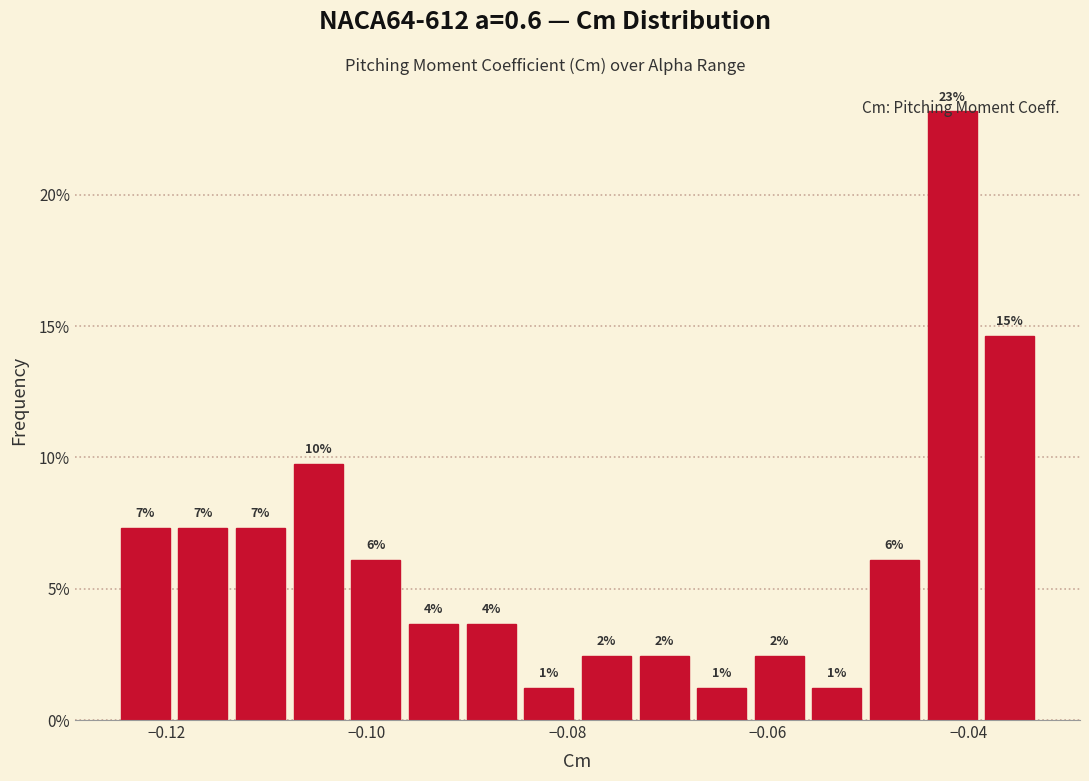

Read against the x-axis, roughly where is the centre of the tallest bar?

-0.042